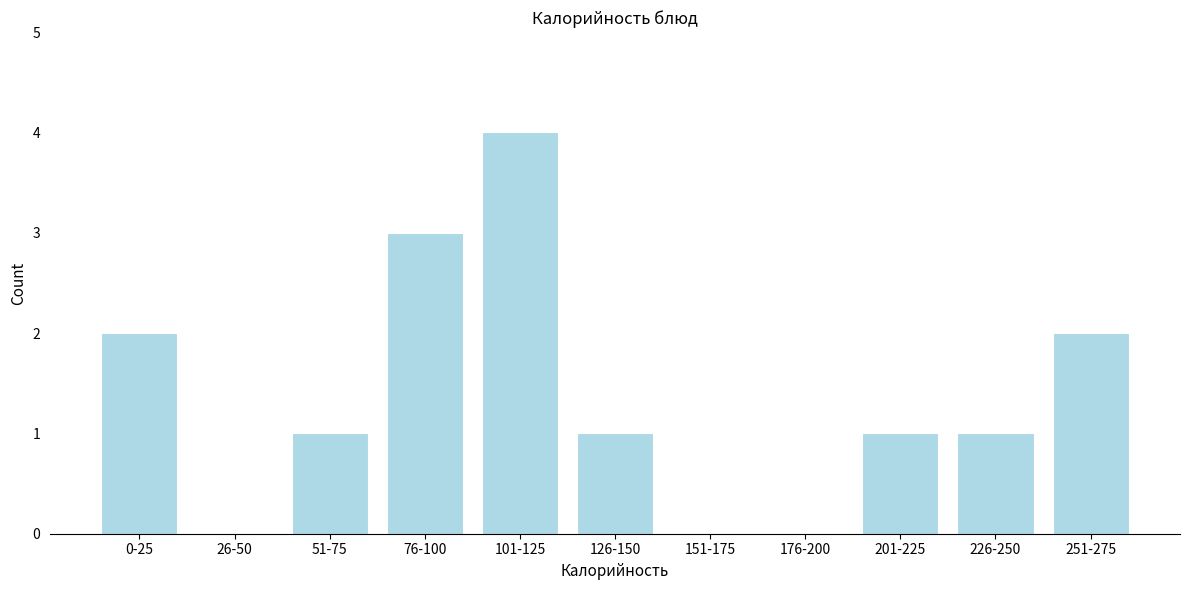

Reading left to right, transcribe all the data shown in this chart.

0-25=2	26-50=0	51-75=1	76-100=3	101-125=4	126-150=1	151-175=0	176-200=0	201-225=1	226-250=1	251-275=2